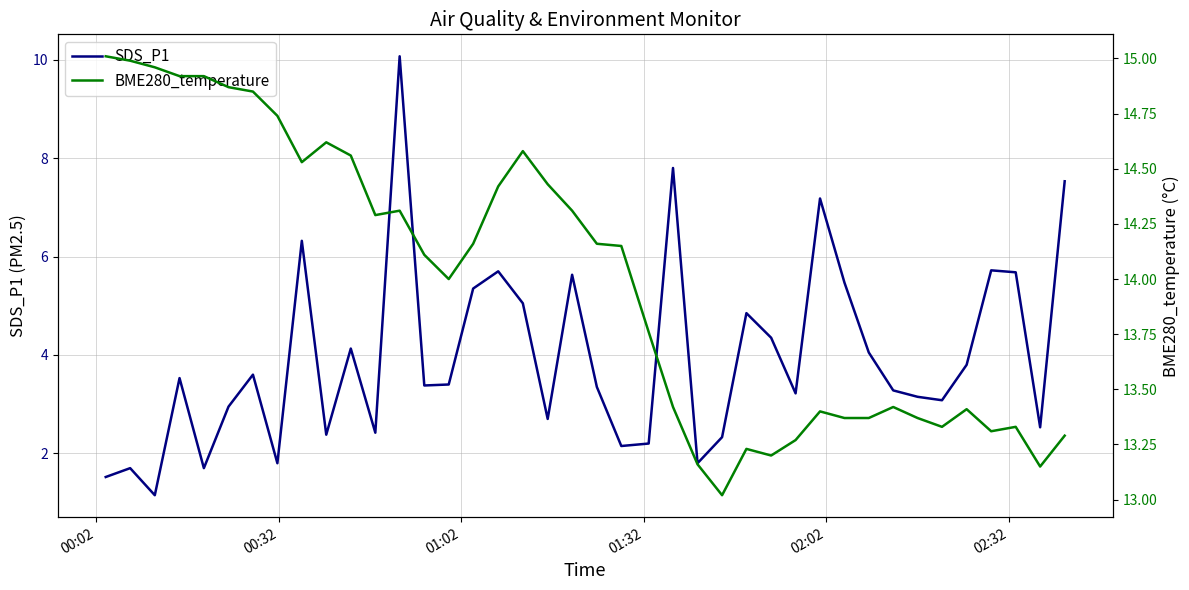

What is the maximum value for SDS_P1?

10.1